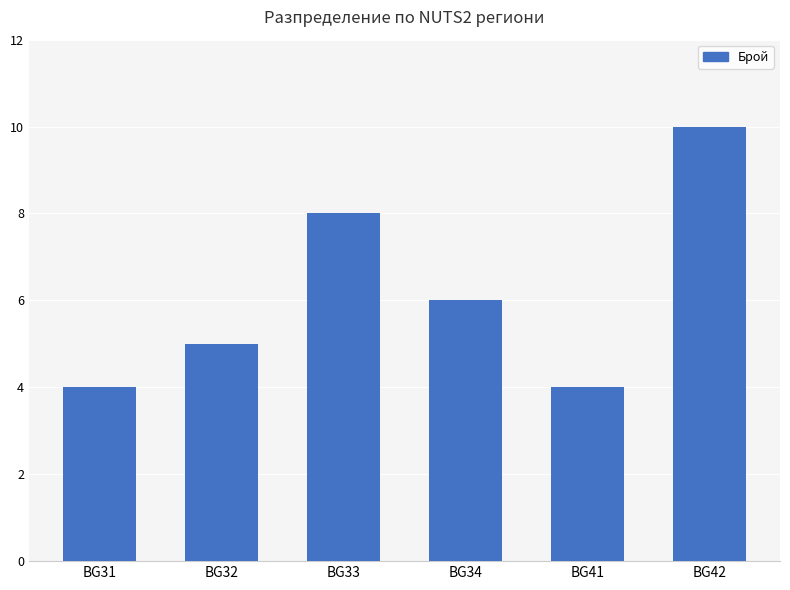

What is the greatest value displayed?

10